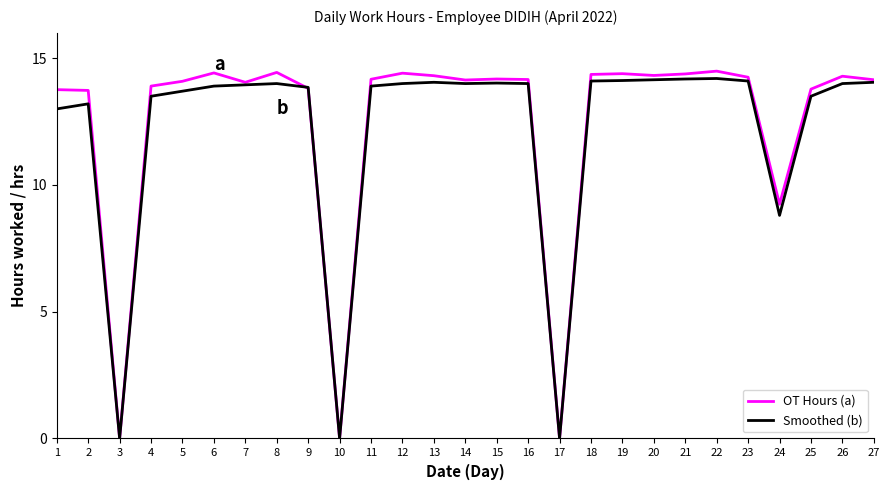

At which label is Smoothed (b) closest to 7?

24